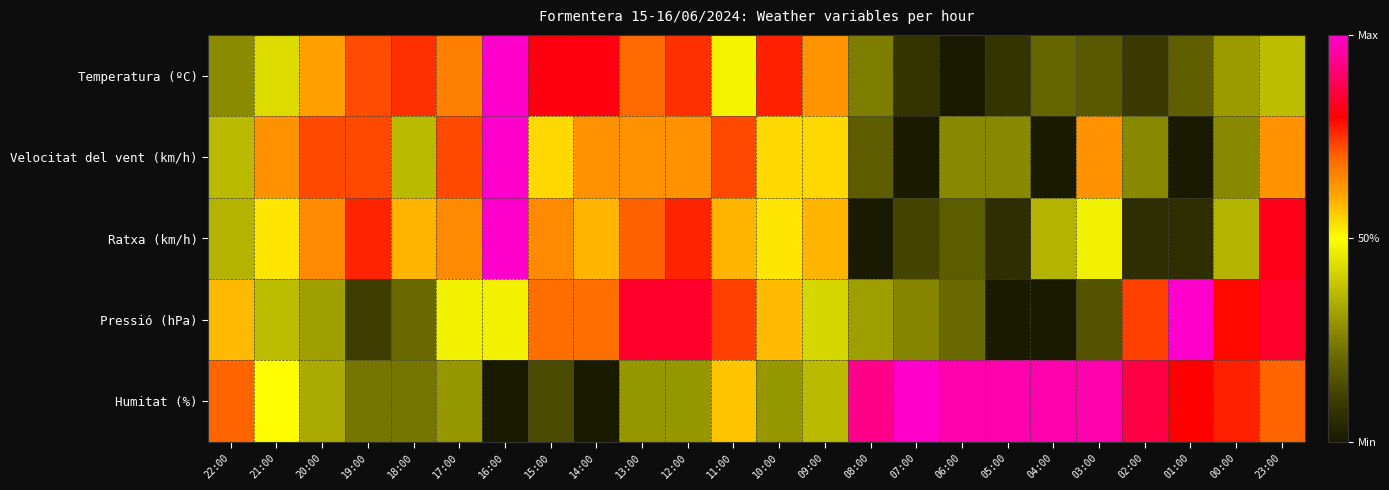

Between 17:00 and 13:00, which series saw the biggest shift?

Pressió (hPa)